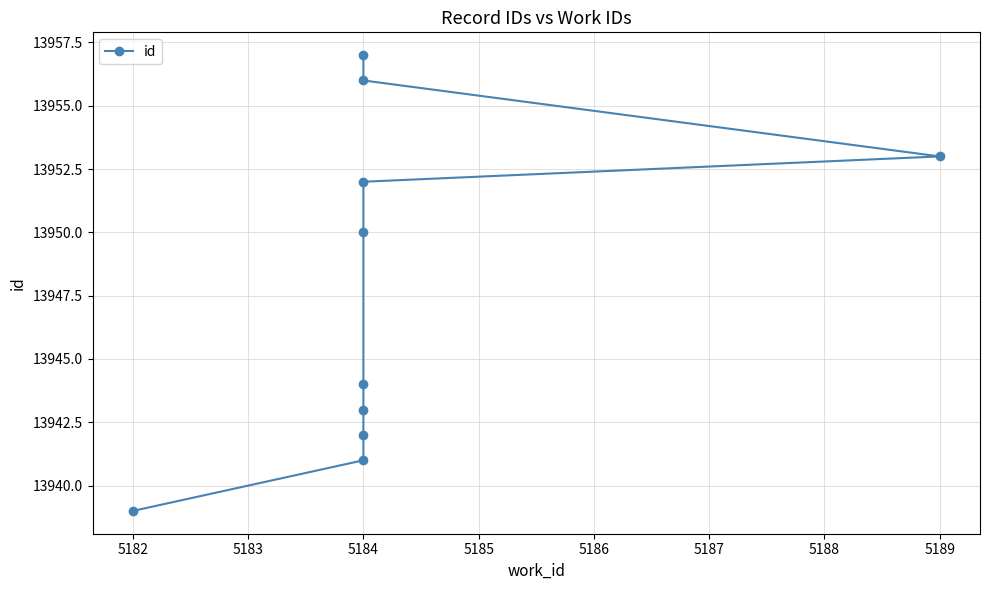

What is the average value?

13948